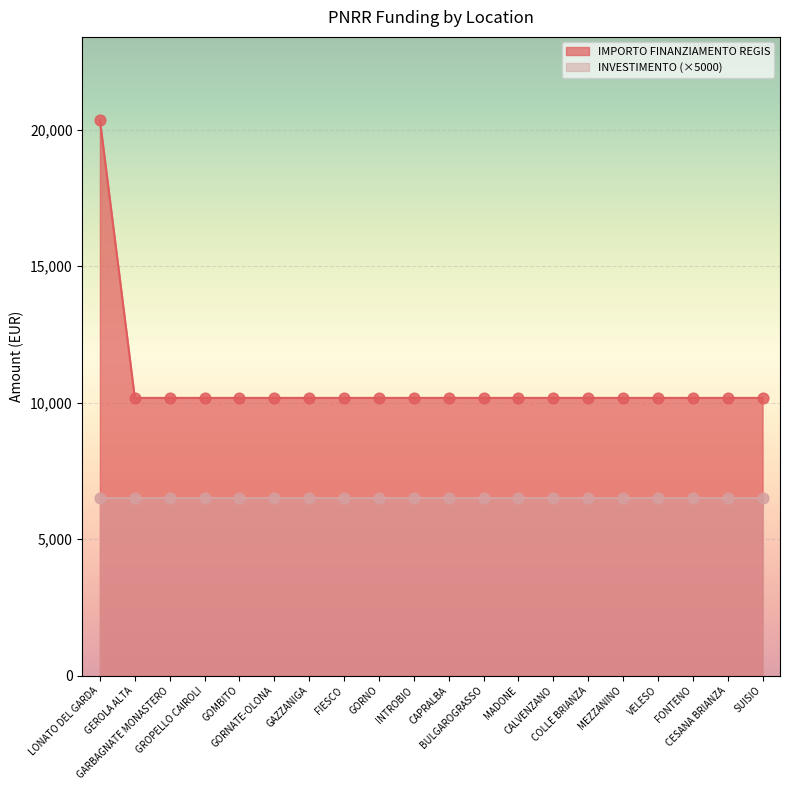

Approximately how many times larger is the value at COLLE BRIANZA compared to INTROBIO?

1.0